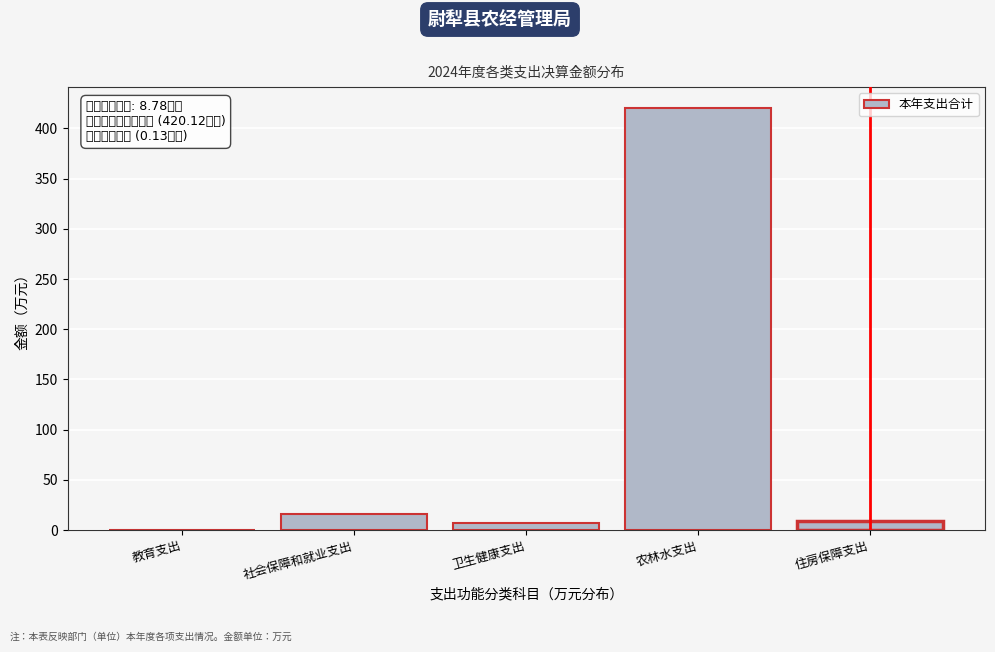

Reading right to left, what are all the values shown in this chart?

住房保障支出=8.8	农林水支出=420.1	卫生健康支出=7.0	社会保障和就业支出=16.5	教育支出=0.1